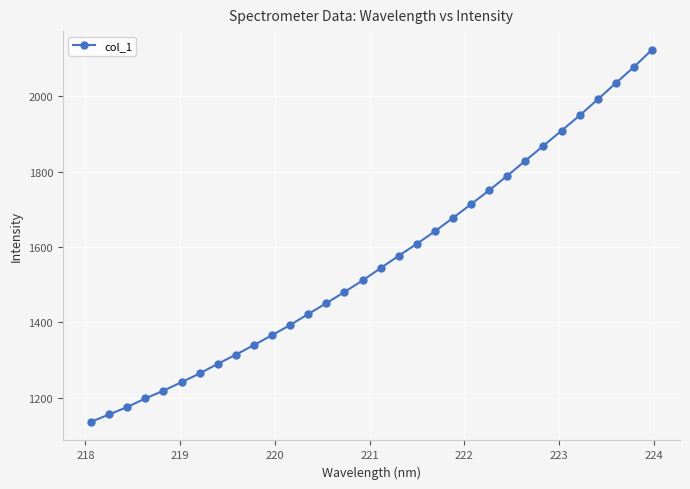

What is the sum of all values?

50052.6